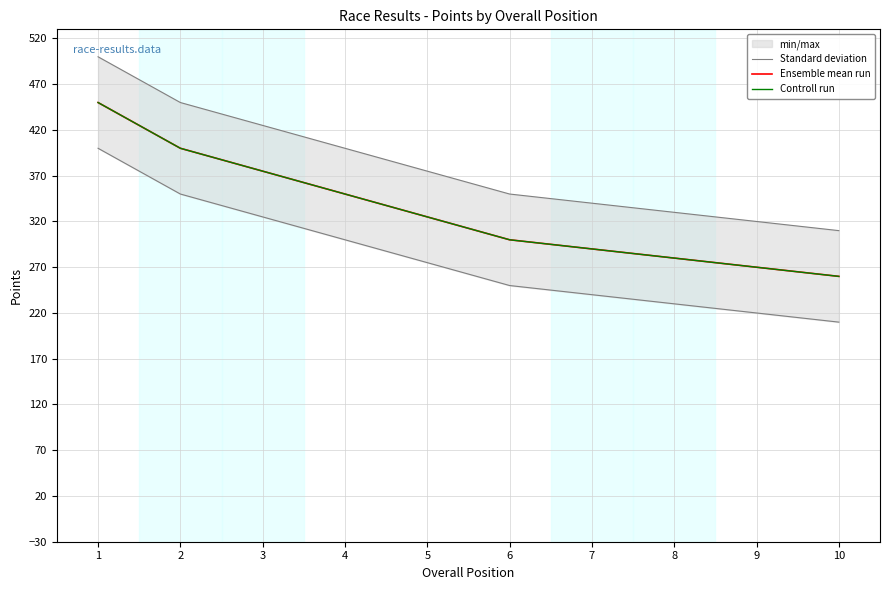

True or false: Controll run and Standard deviation intersect in this chart.

False